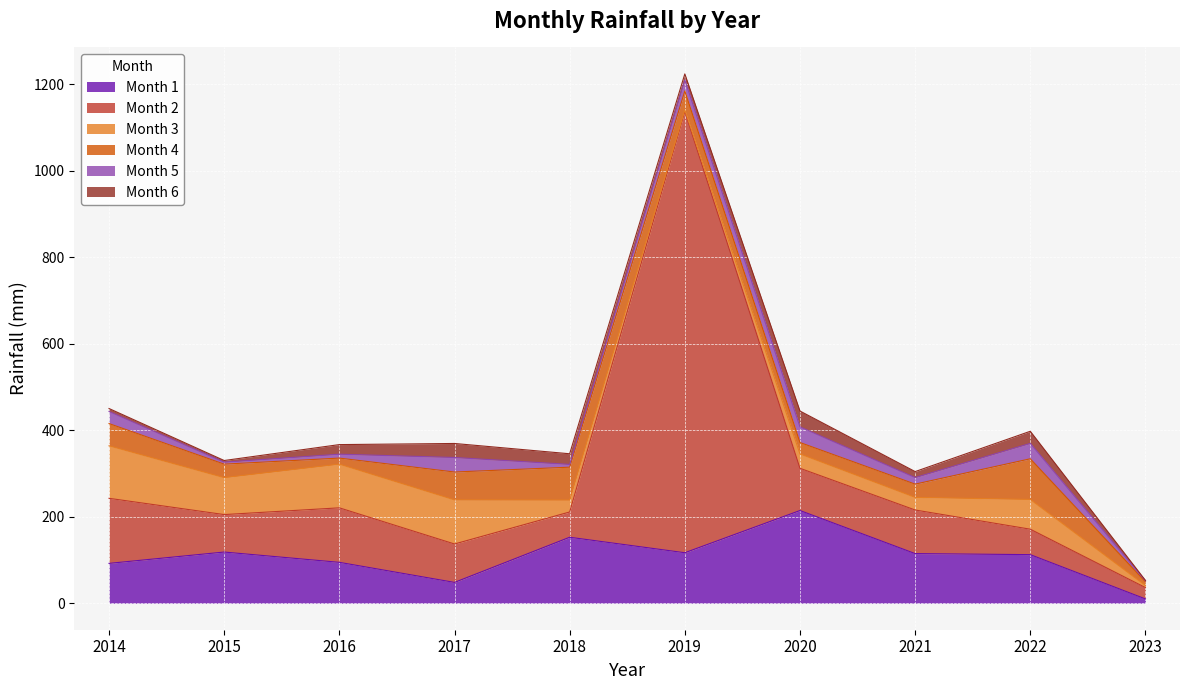

What is the total value across all series at 2017?

369.4